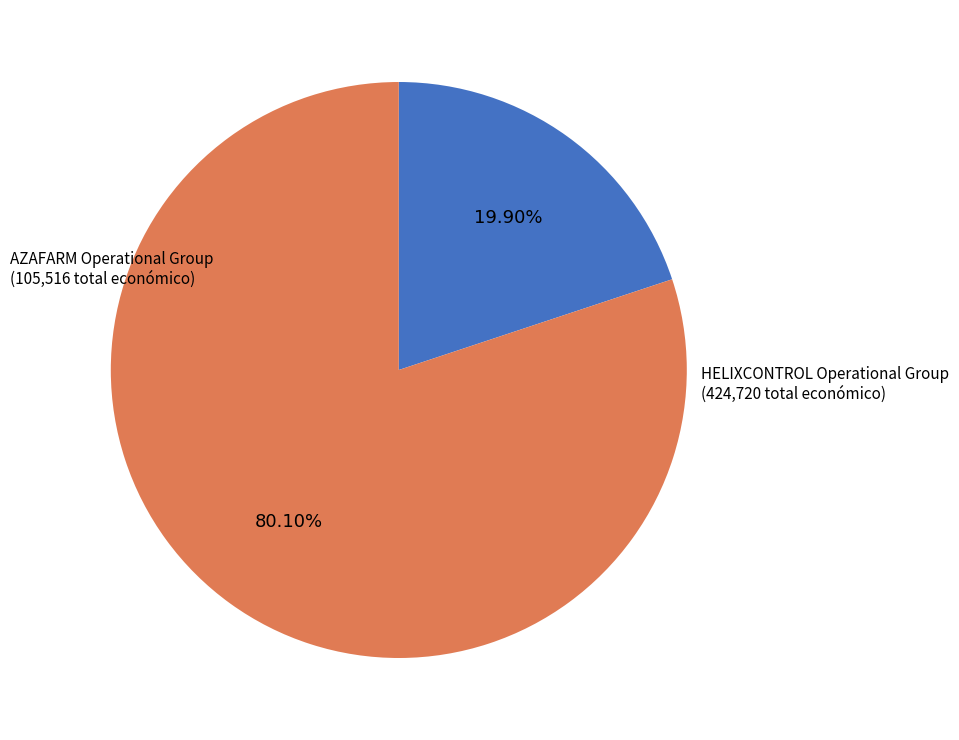

Is there any slice that represents more than half of the pie?

Yes